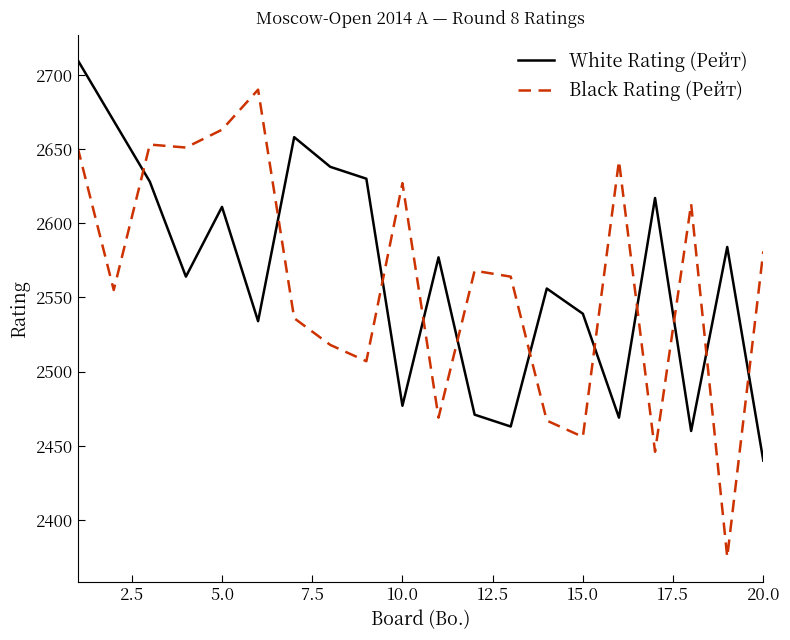

How many categories are shown in the chart?

20